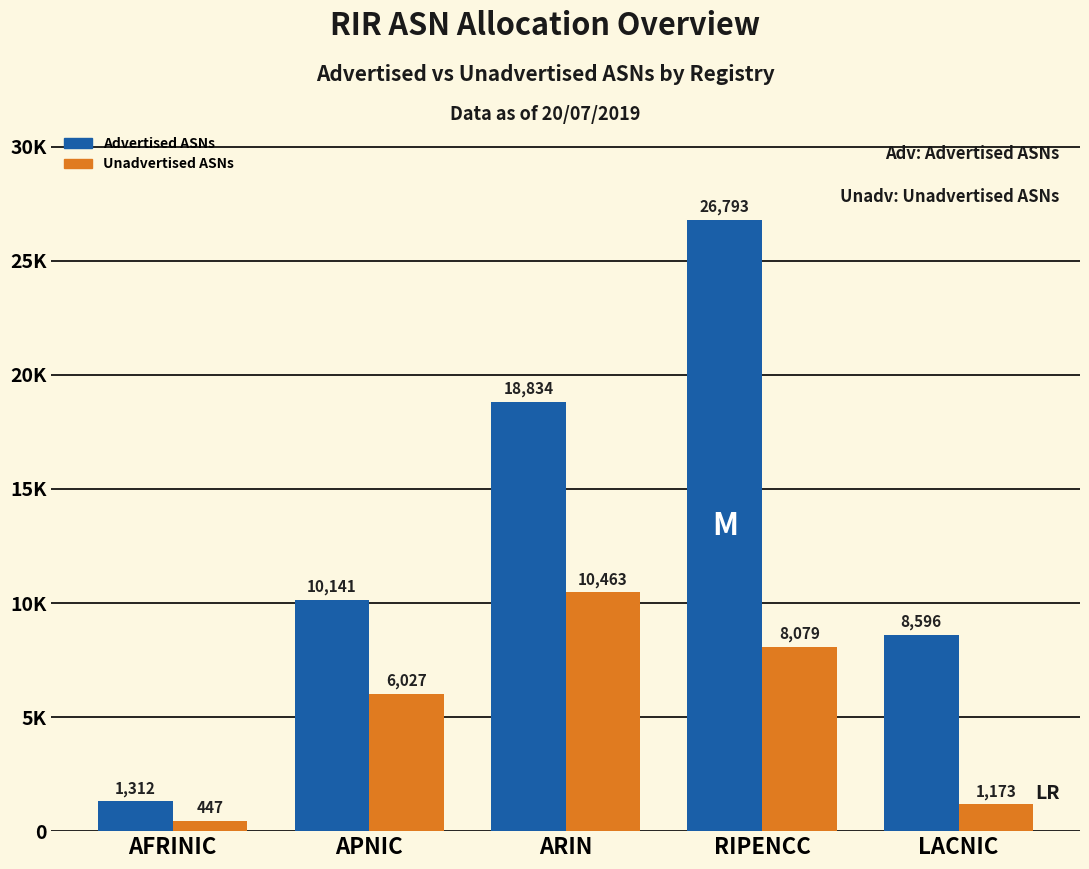

Which series changed the most between APNIC and RIPENCC?

Advertised ASNs